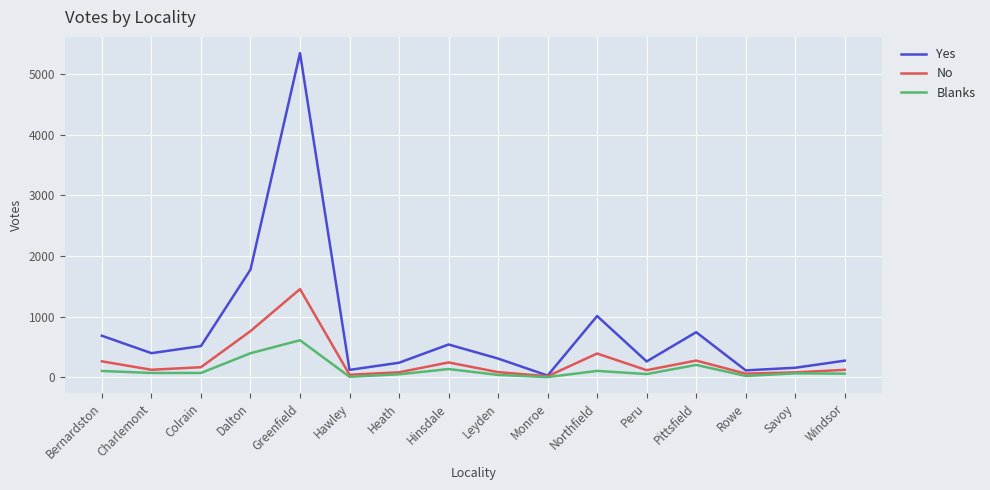

The Yes series shows 374 at Pittsfield. True or false?

False